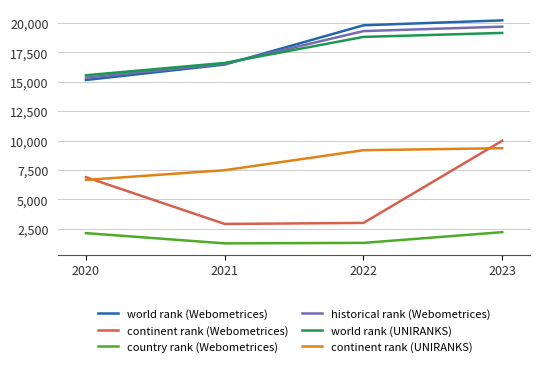

At which label does historical rank (Webometrices) reach its minimum?

2020